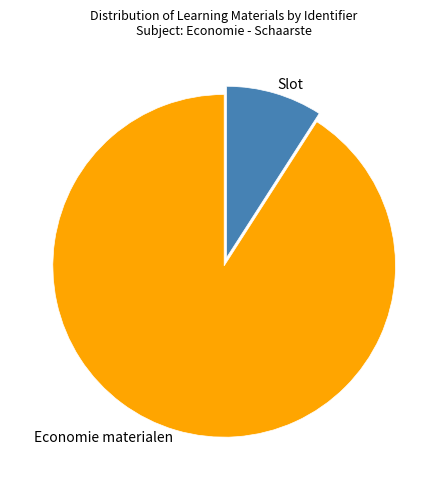

Rank the categories by value from lowest to highest.

Slot, Economie materialen